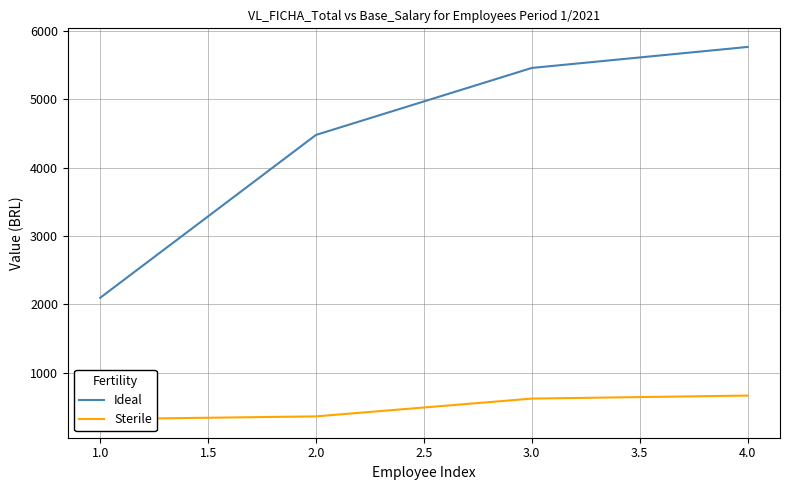

The value of Ideal at 1.0 is 508.4. True or false?

False